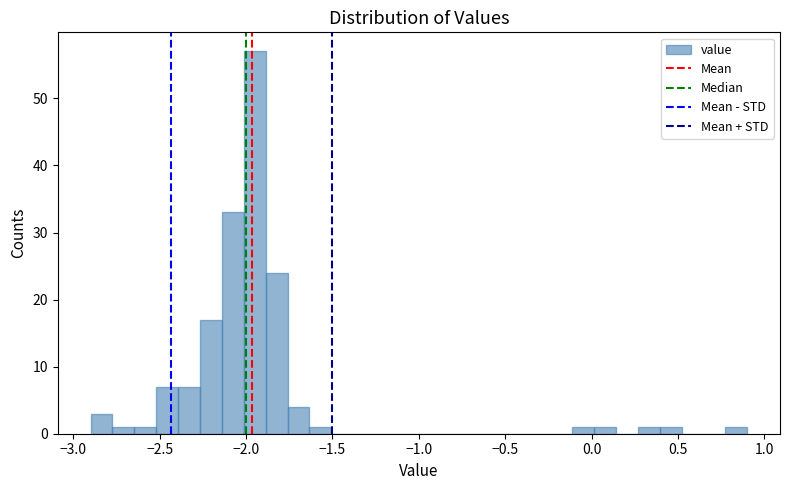

Around what value on the x-axis is the tallest bar? Give the approximate position of its centre, as read against the axis.

-1.95